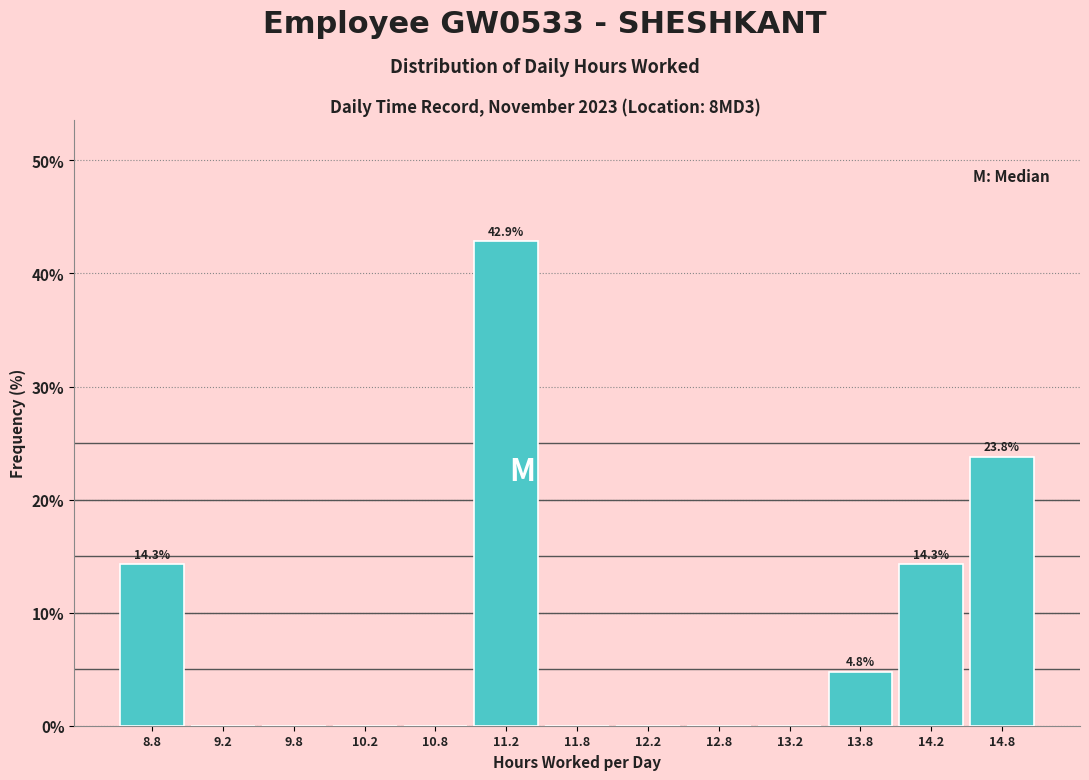

Over which range of the x-axis is the bar tallest?

11.0 to 11.5